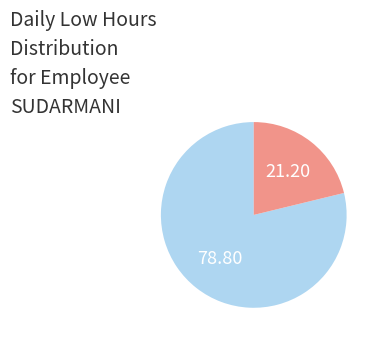

Is there any slice that represents more than half of the pie?

Yes